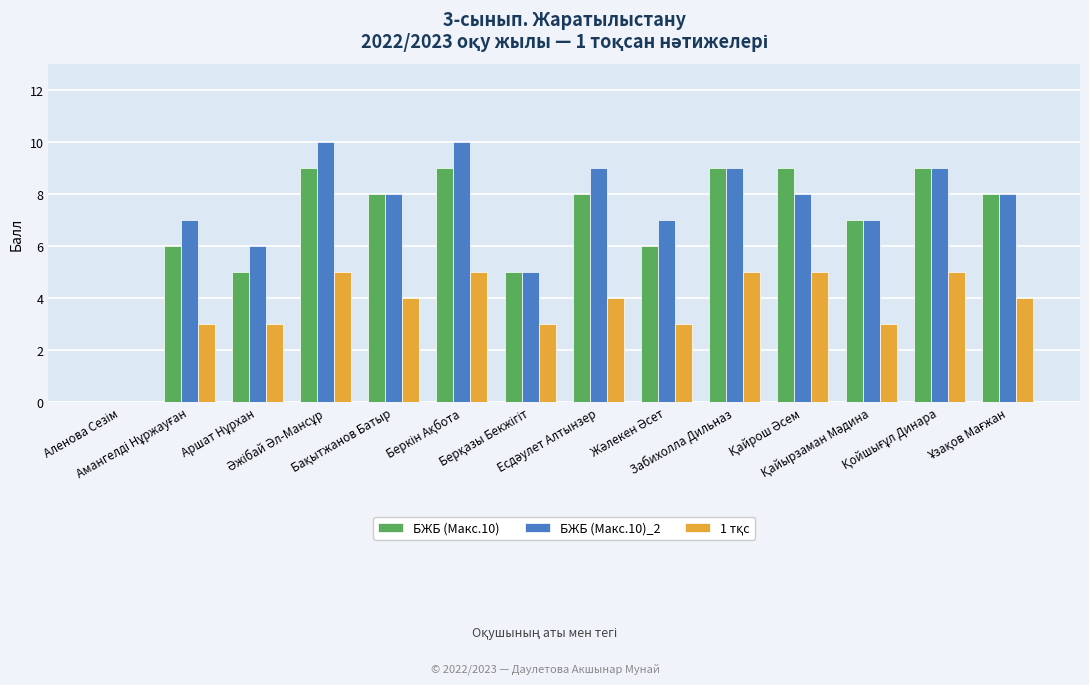

How many data points does each series have?

14